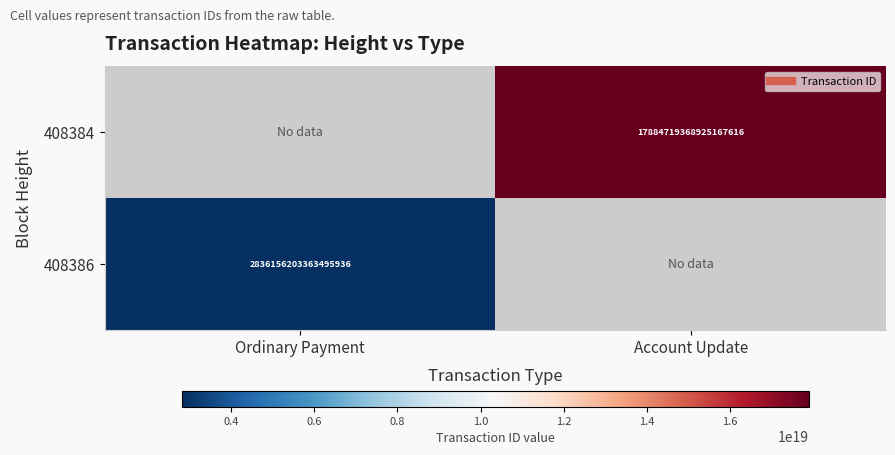

Which series has the largest range (max minus min)?

408386